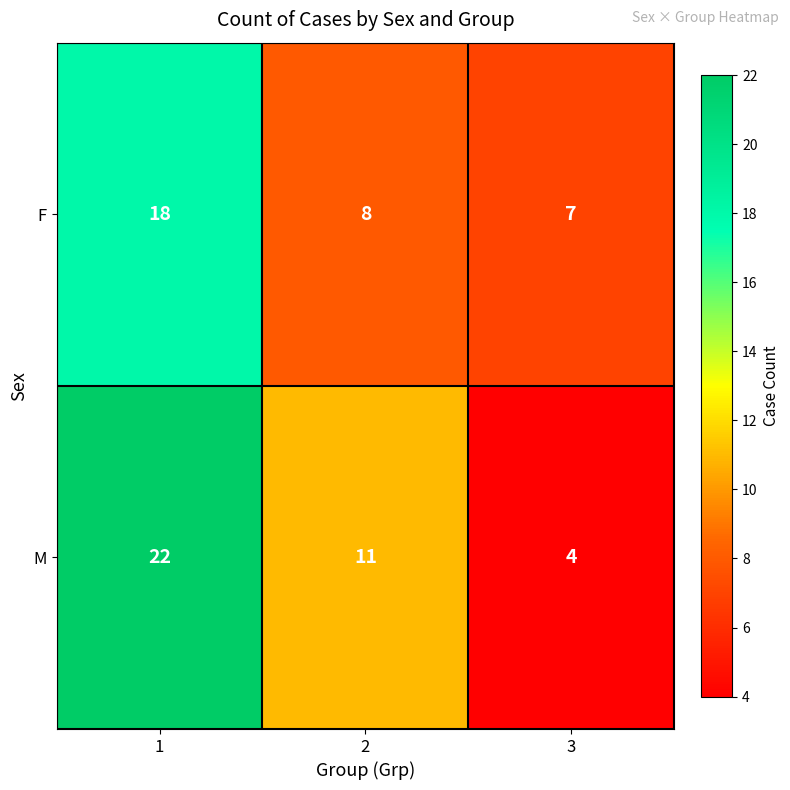

How many values in the M series are below 11?

1